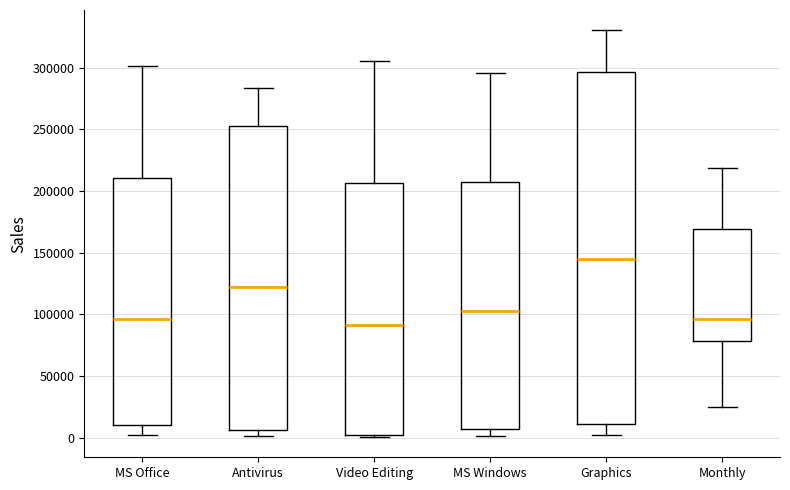

Where is the lower edge of the box for Monthly on the y-axis? The values are not printed on the chart, so give them approximately, as read against the axis.

80000